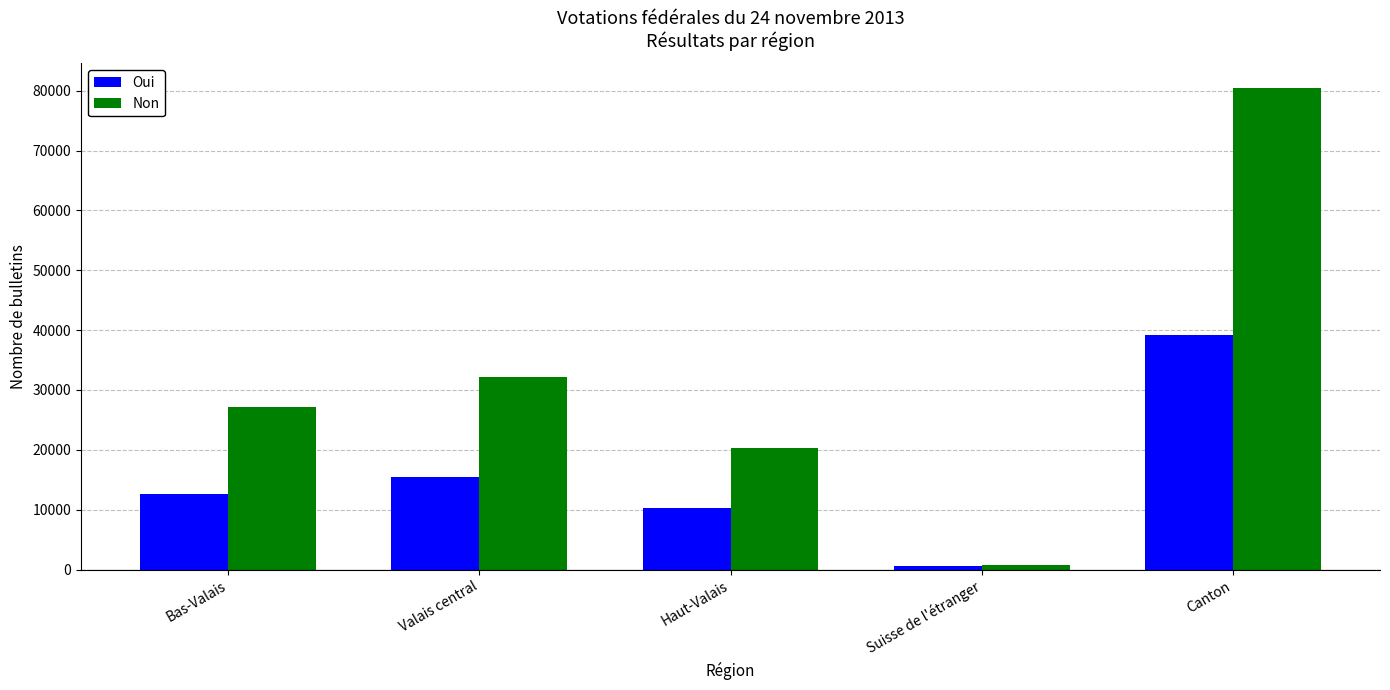

What is the maximum value shown in the chart?

80518